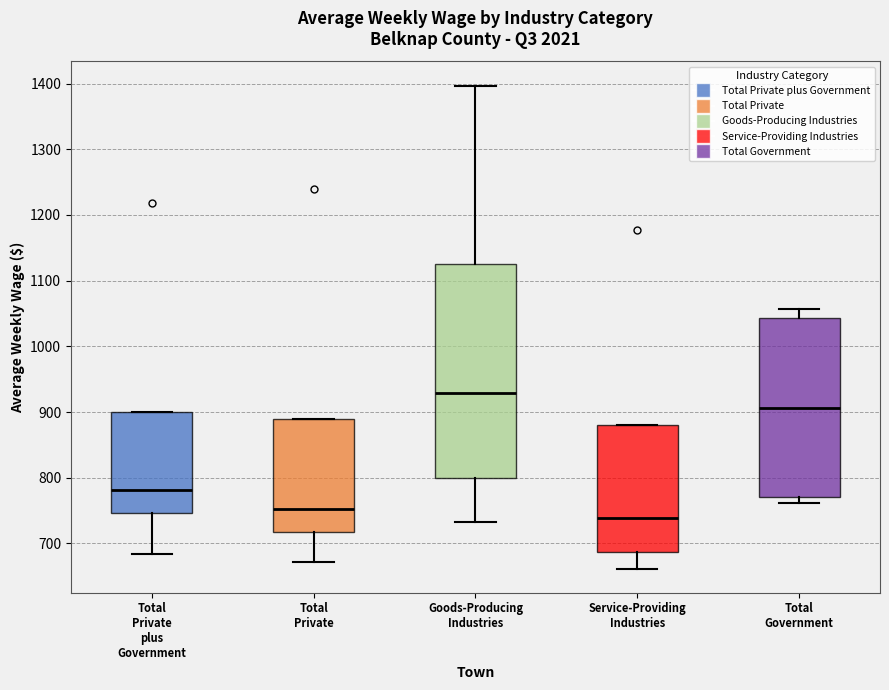

Reading left to right, transcribe this box plot: for each box, give where its median line is, the range the box spans, and where its two whiskers end, as read against the y-axis. The values are not printed on the chart, so give them approximately, as read against the axis.

Total Private plus Government: median 780, box 750 to 900, whiskers 680 to 900
Total Private: median 750, box 720 to 890, whiskers 670 to 890
Goods-Producing Industries: median 930, box 800 to 1130, whiskers 730 to 1400
Service-Providing Industries: median 740, box 690 to 880, whiskers 660 to 880
Total Government: median 910, box 770 to 1040, whiskers 760 to 1060